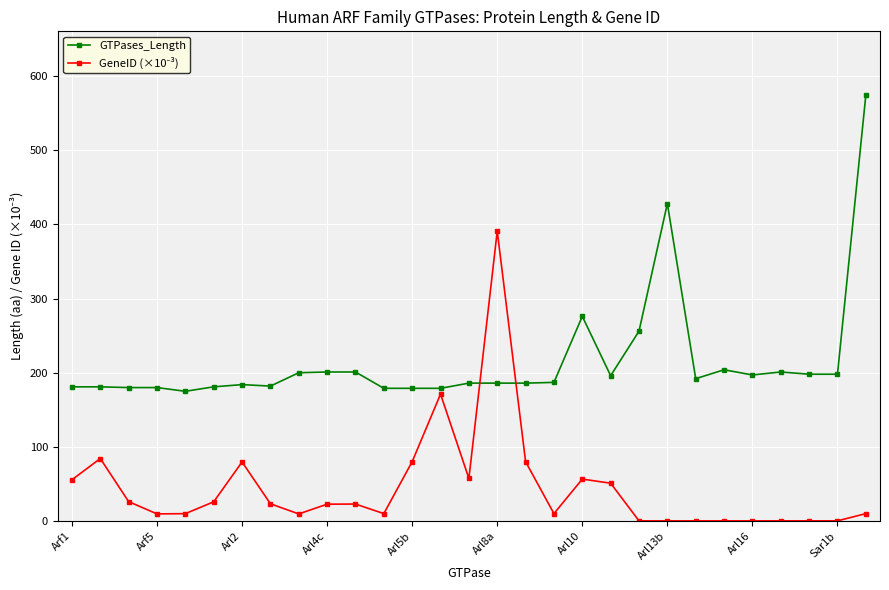

What is the average value of the GTPases_Length series?

215.4